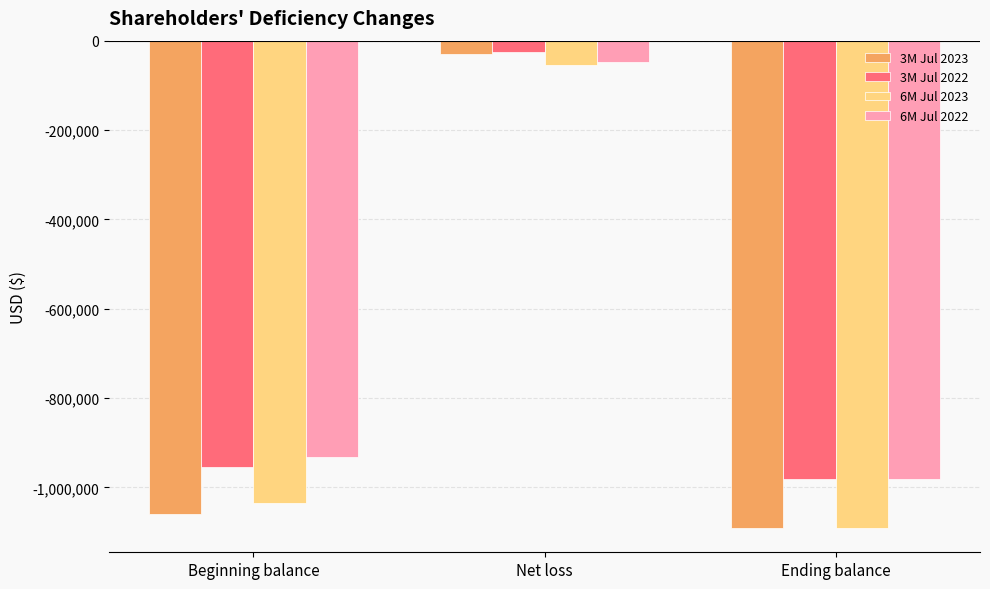

What is the difference between the 6M Jul 2022 values at Net loss and Beginning balance?

882541